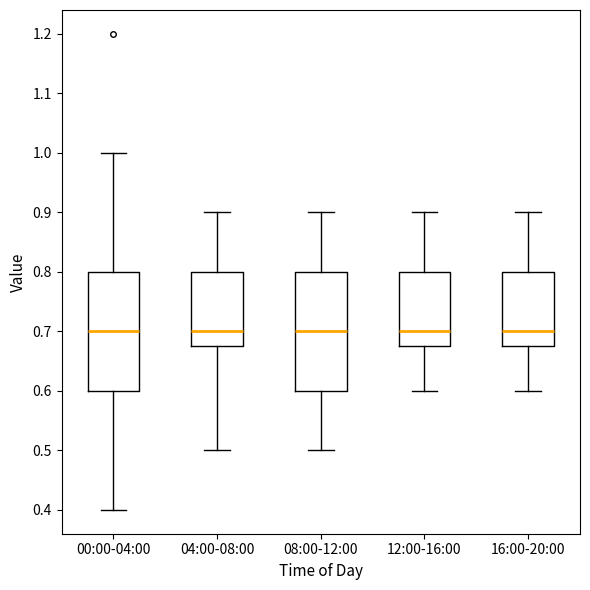

Where is the upper edge of the box for 04:00-08:00 on the y-axis? The values are not printed on the chart, so give them approximately, as read against the axis.

0.80